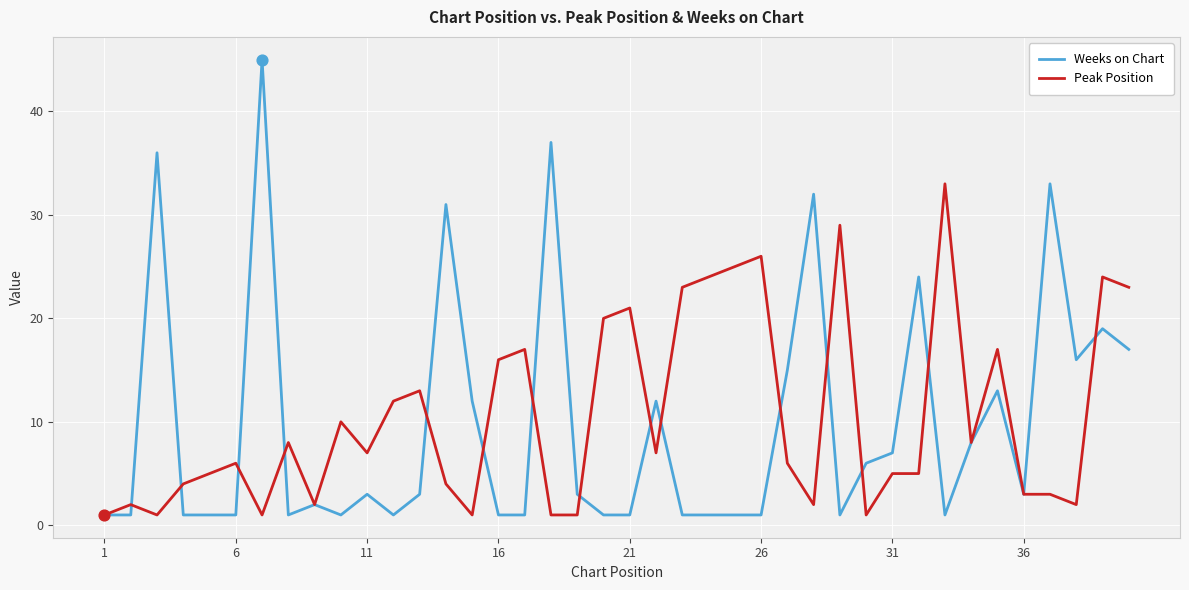

List the series in order of their peak value, highest first.

Weeks on Chart, Peak Position